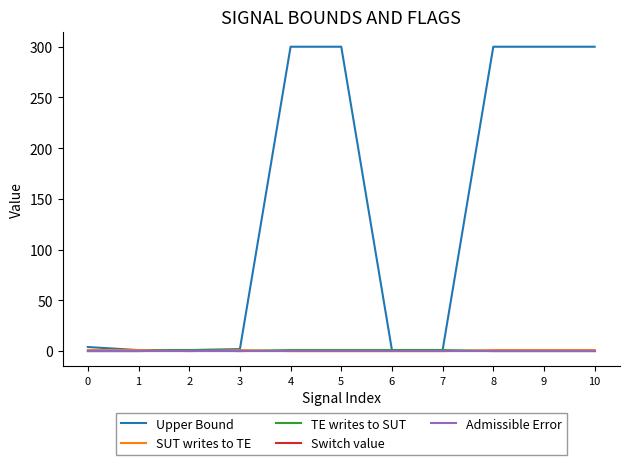

Which has a higher value, 8 or 5?

8